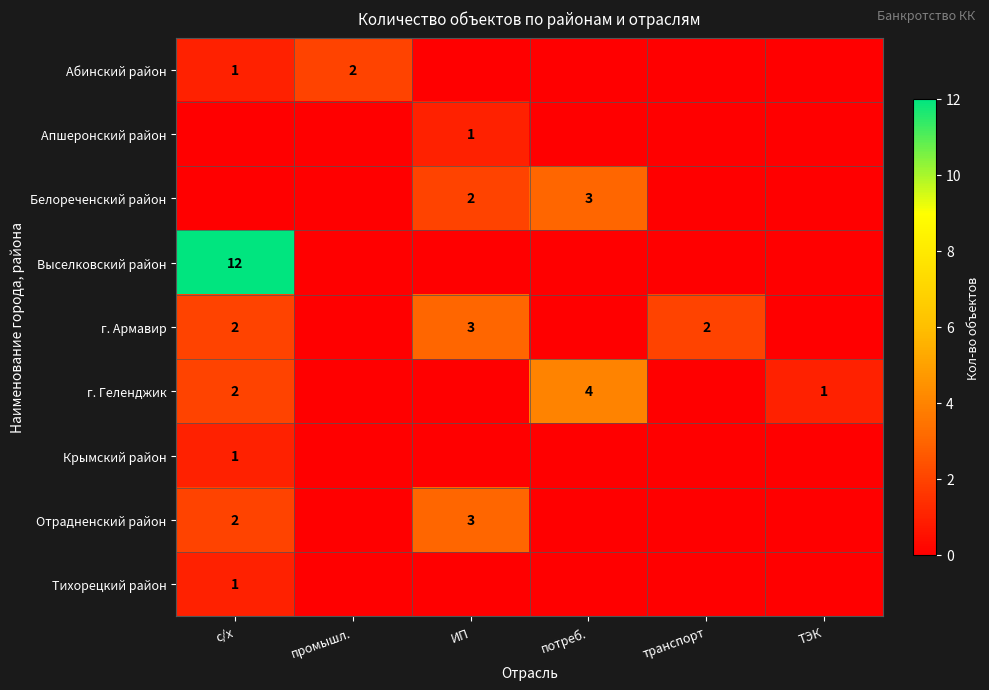

Is it true that Отрадненский район equals 3 at ИП?

True